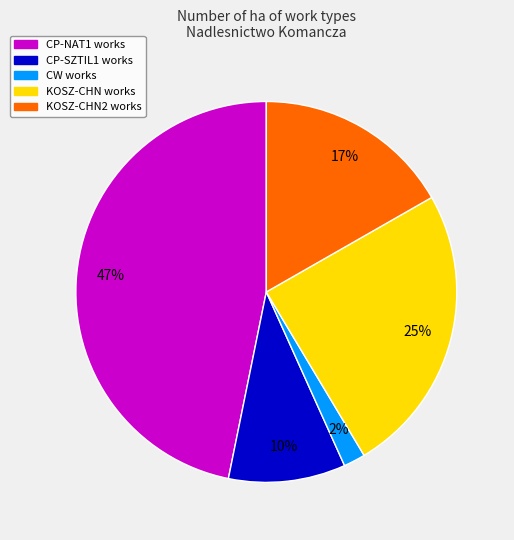

How many segments does this pie chart have?

5